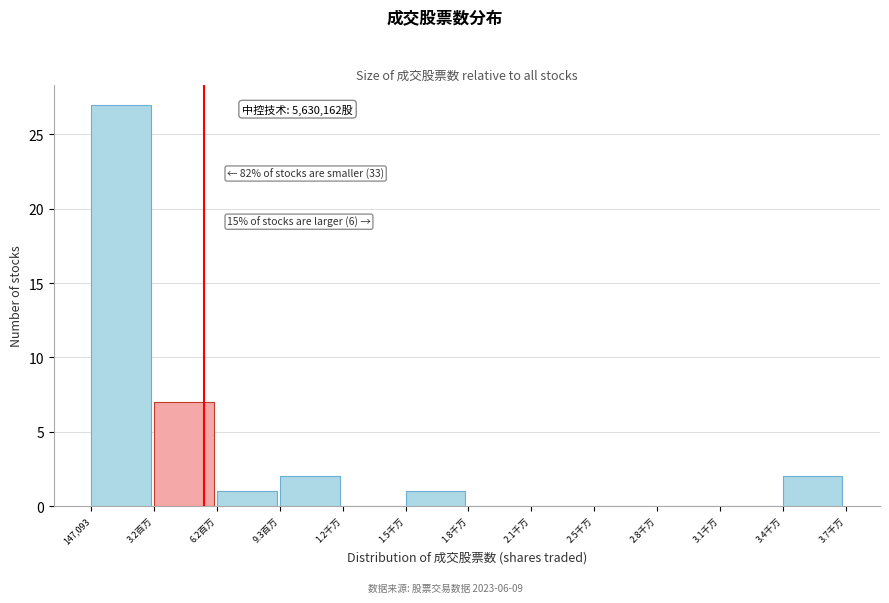

Reading left to right, what are all the values shown in this chart?

147,093=27	3.2百万=7	6.2百万=1	9.3百万=2	1.2千万=0	1.5千万=1	1.8千万=0	2.1千万=0	2.5千万=0	2.8千万=0	3.1千万=0	3.4千万=2